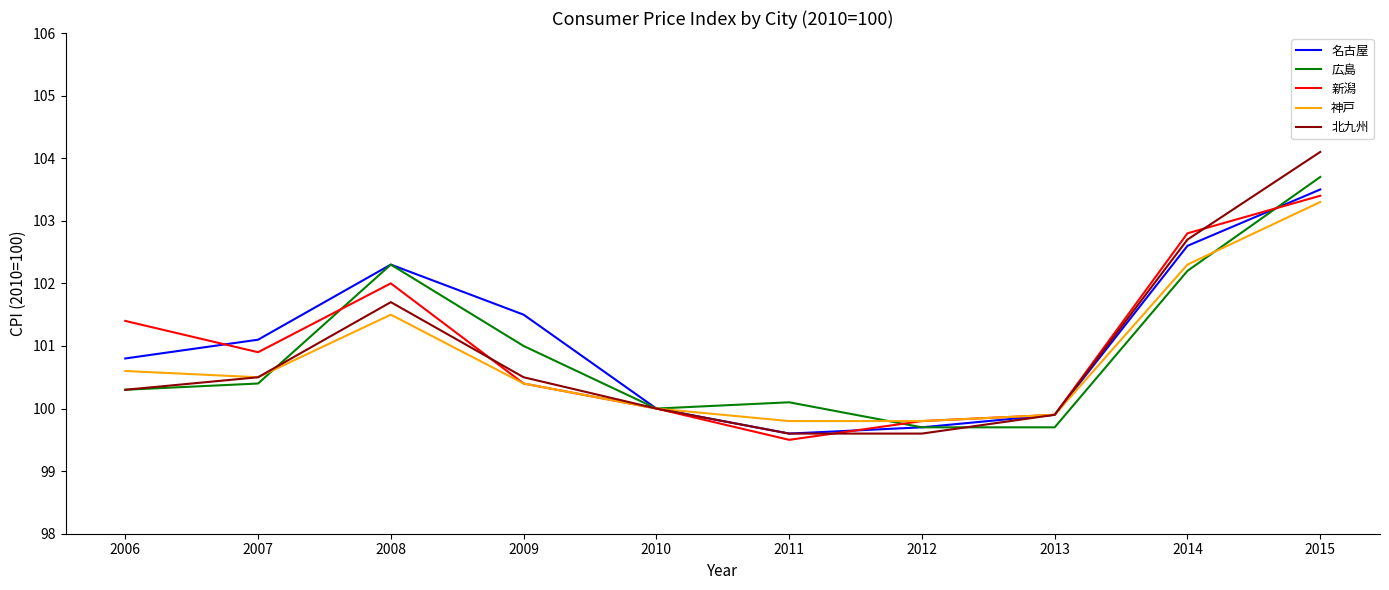

Between which two adjacent categories do 新潟 and 広島 first intersect?

2007 and 2008